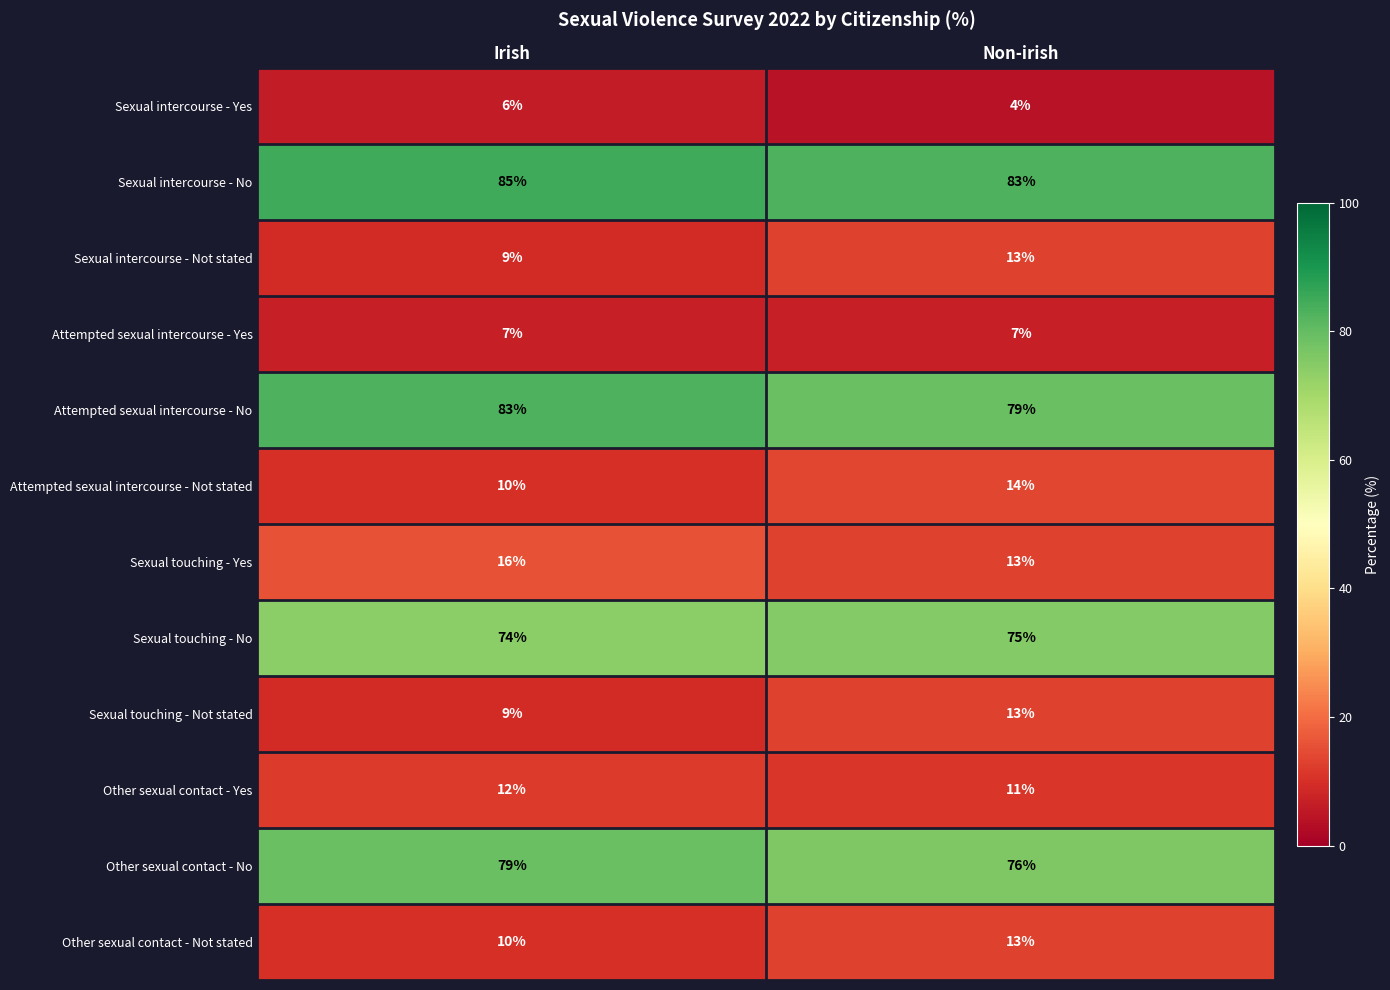

Is it true that Sexual touching - Yes equals 4 at Non-irish?

False